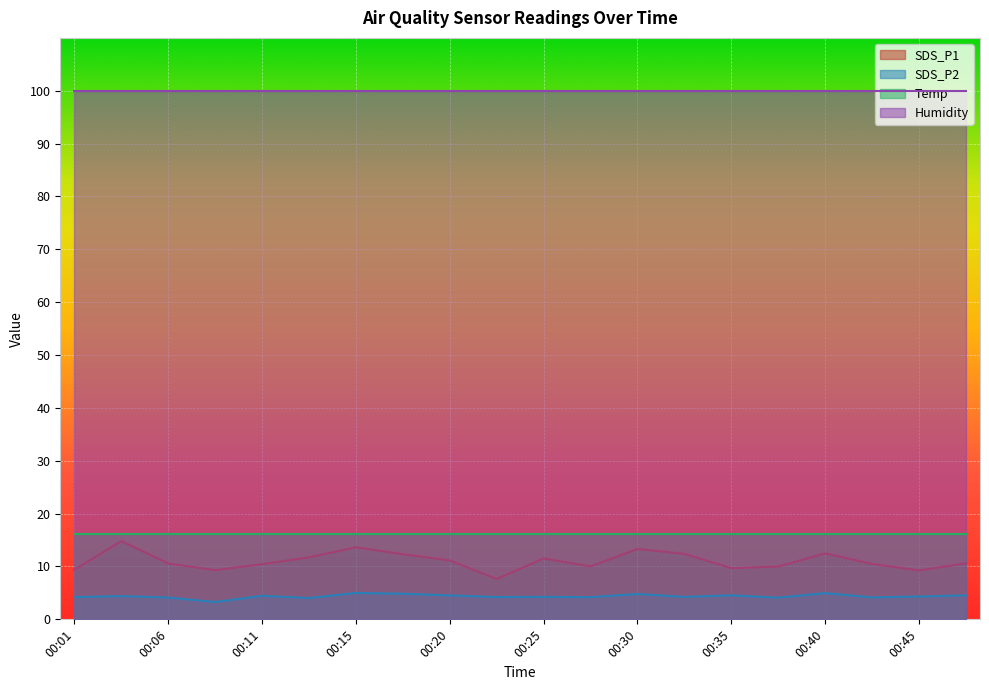

True or false: SDS_P2 has more than 1 points higher than both neighbors.

True